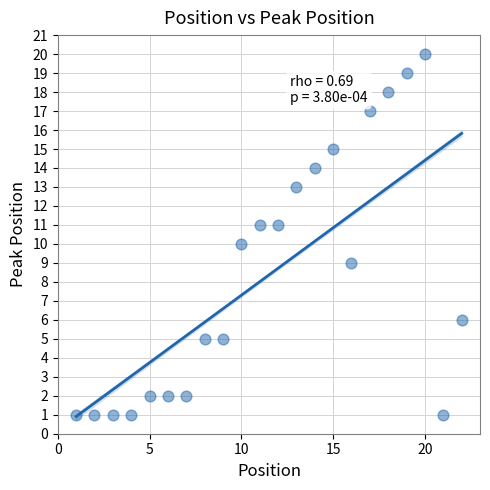

What is the range of X values (max minus min)?

21